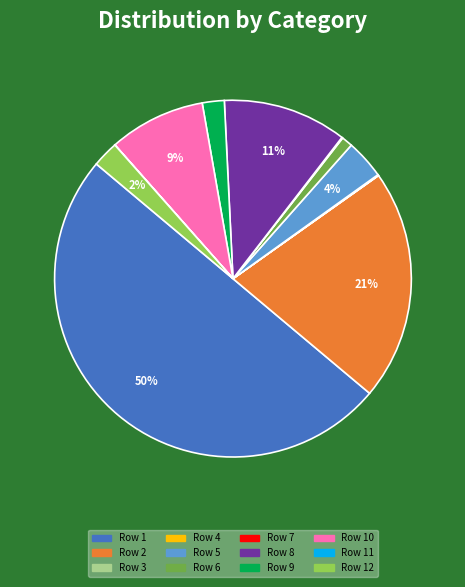

To the nearest percent, what is the difference between the largest and smallest slice percentages?

50%